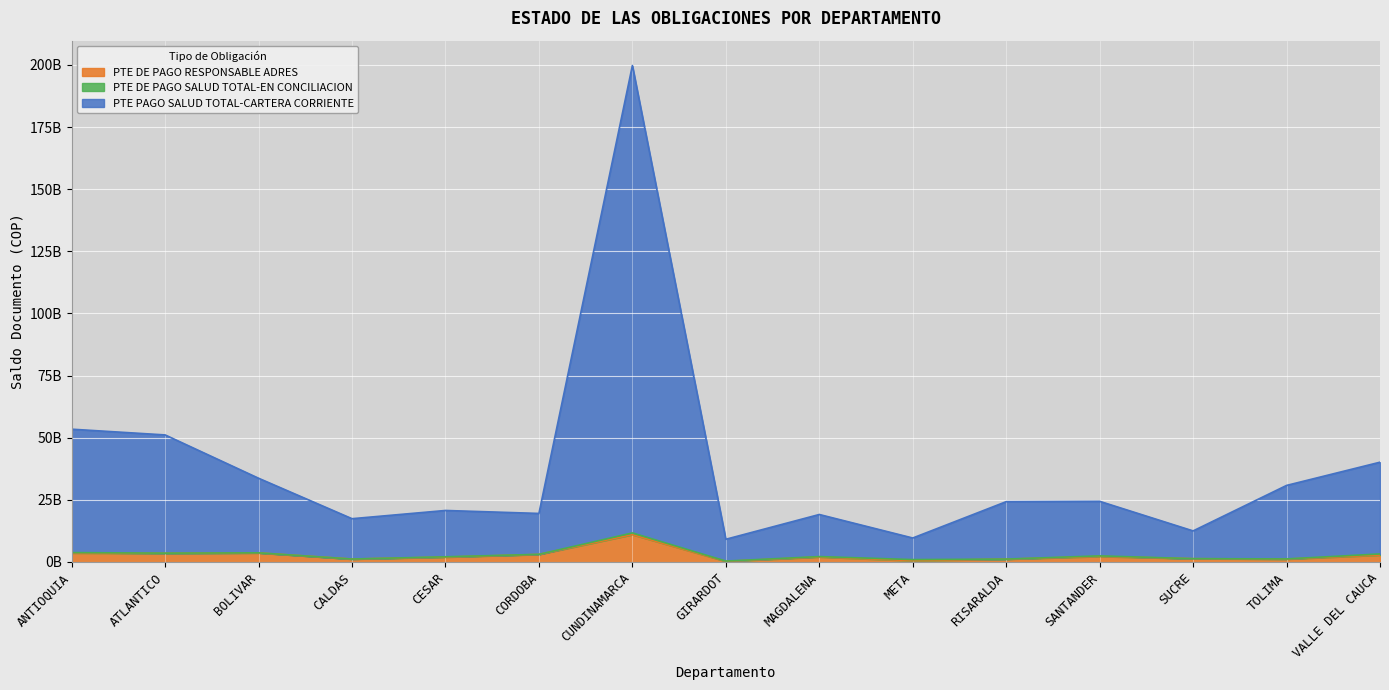

True or false: PTE DE PAGO RESPONSABLE ADRES and PTE PAGO SALUD TOTAL-CARTERA CORRIENTE cross at least once.

False